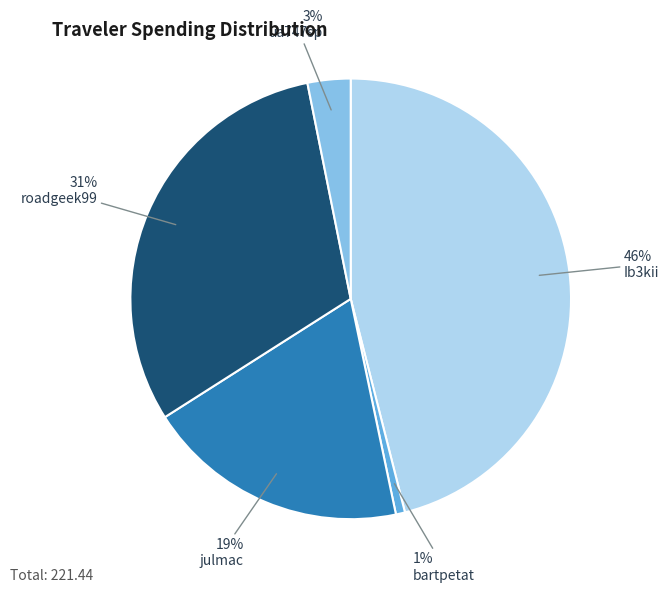

Does any single category account for the majority?

No